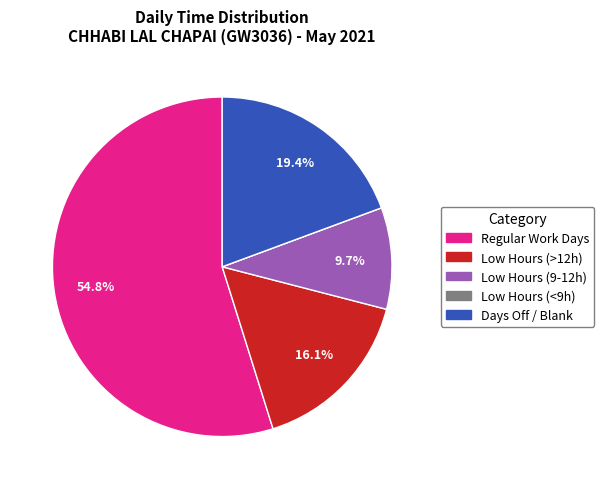

Is there any slice that represents more than half of the pie?

Yes